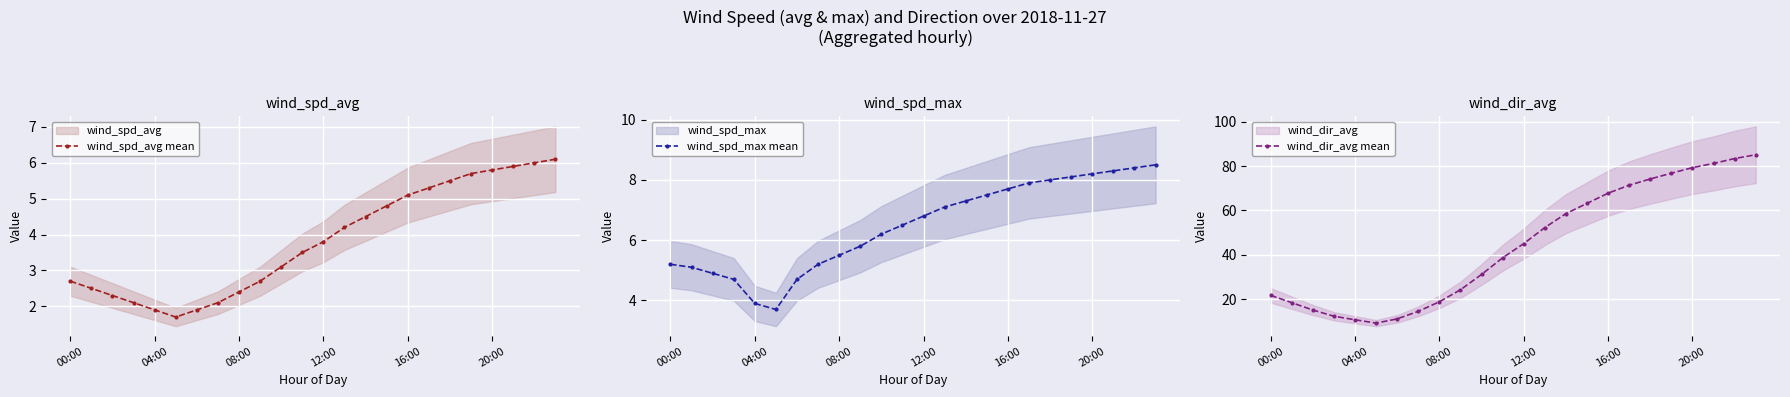

Reading left to right, extract all data points from this chart.

wind_spd_avg mean: 2.7	2.5	2.3	2.1	1.9	1.7	1.9	2.1	2.4	2.7	3.1	3.5	3.8	4.2	4.5	4.8	5.1	5.3	5.5	5.7	5.8	5.9	6.0	6.1
wind_spd_max mean: 5.2	5.1	4.9	4.7	3.9	3.7	4.7	5.2	5.5	5.8	6.2	6.5	6.8	7.1	7.3	7.5	7.7	7.9	8.0	8.1	8.2	8.3	8.4	8.5
wind_dir_avg mean: 21.8	18.5	15.2	12.4	10.8	9.3	11.2	14.6	18.9	24.3	31.2	38.7	45.1	52.3	58.6	63.2	67.8	71.4	74.2	76.8	79.3	81.2	83.4	85.1